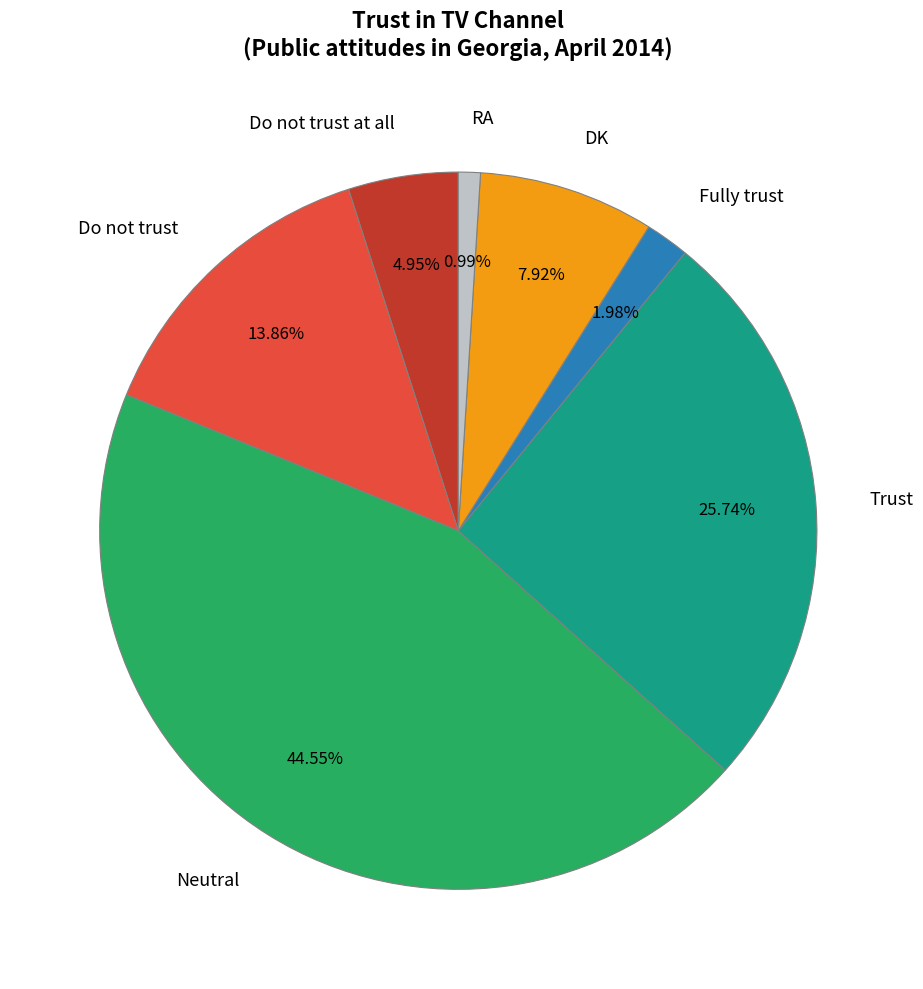

Which has a higher value, RA or DK?

DK